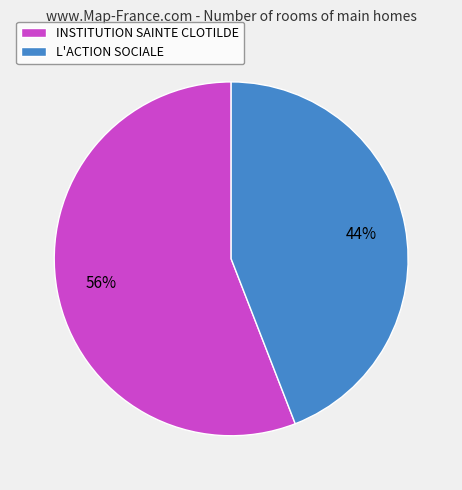

To the nearest percent, what is the difference between the largest and smallest slice percentages?

12%